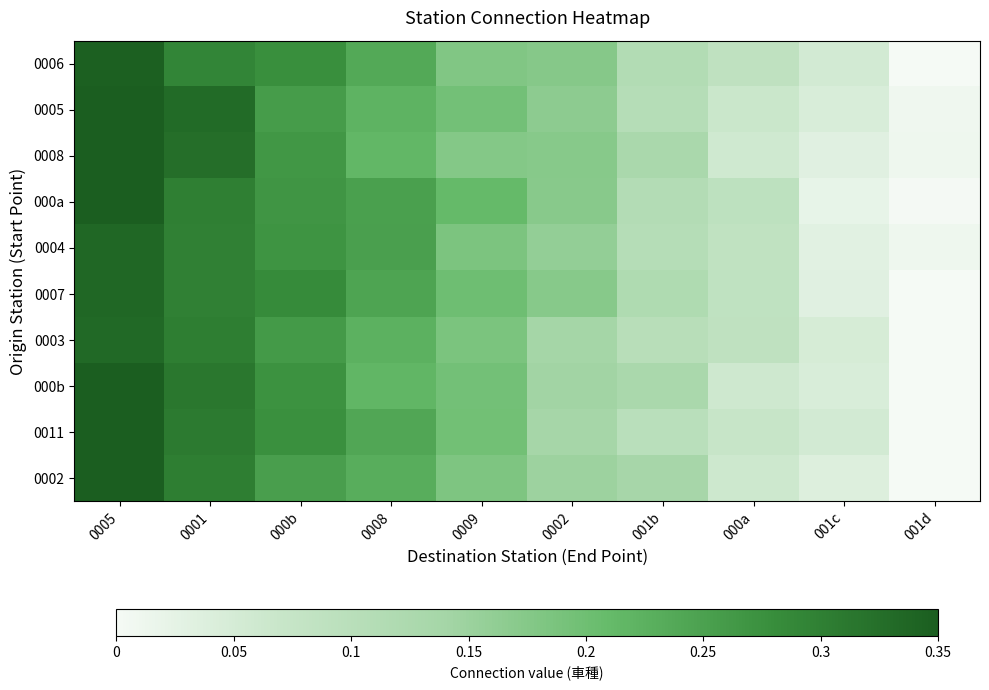

What is the total value across all series at 000b?

2.7